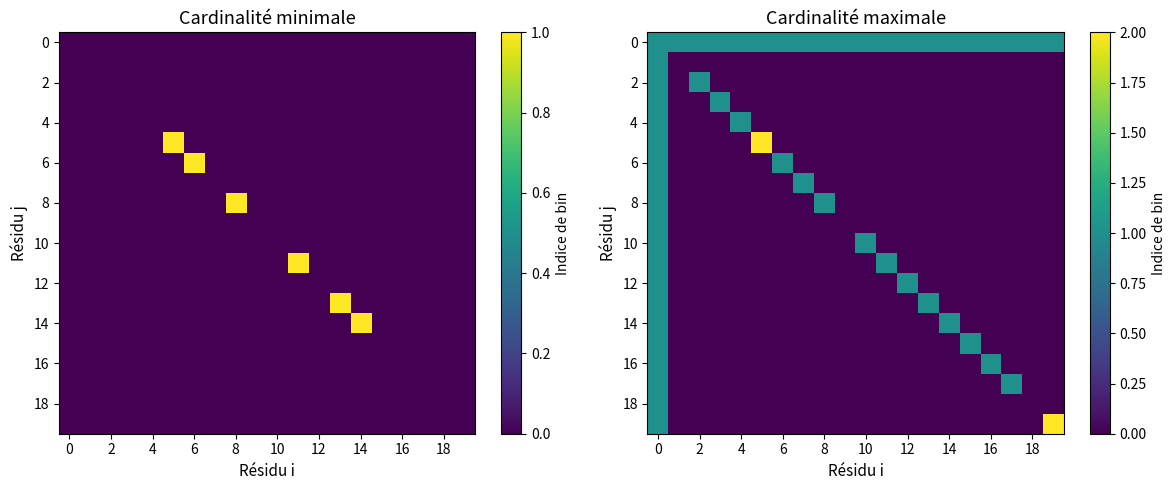

At how many categories does at least one series exceed 0?

20